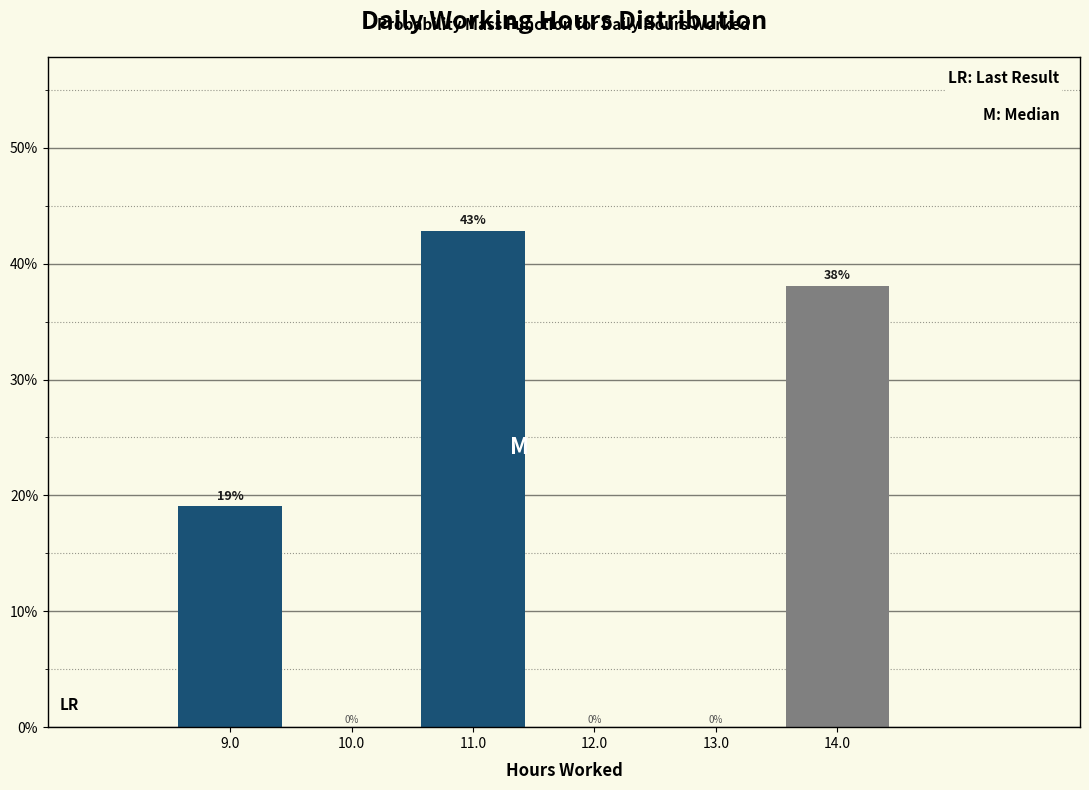

Which range on the x-axis has the tallest bar?

10.5 to 11.5